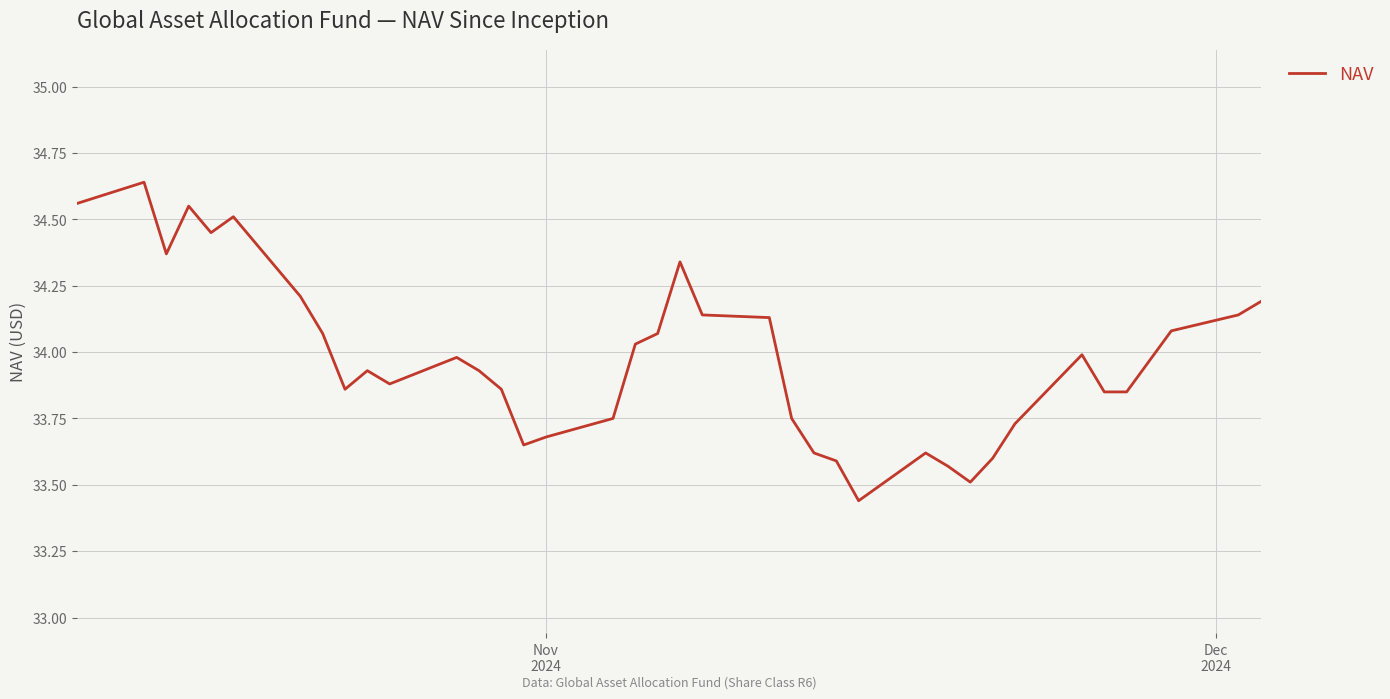

What is the difference between the maximum and minimum values?

1.2